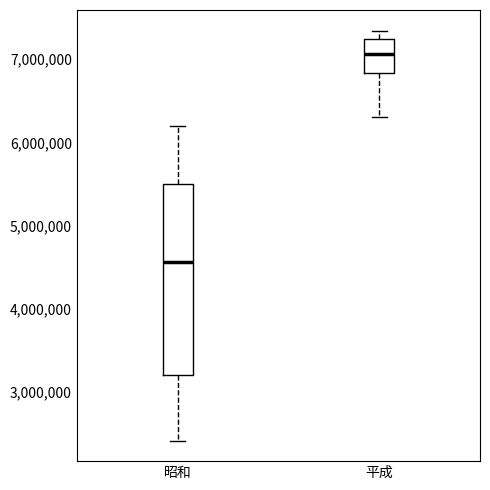

Which box has the lowest median line?

昭和